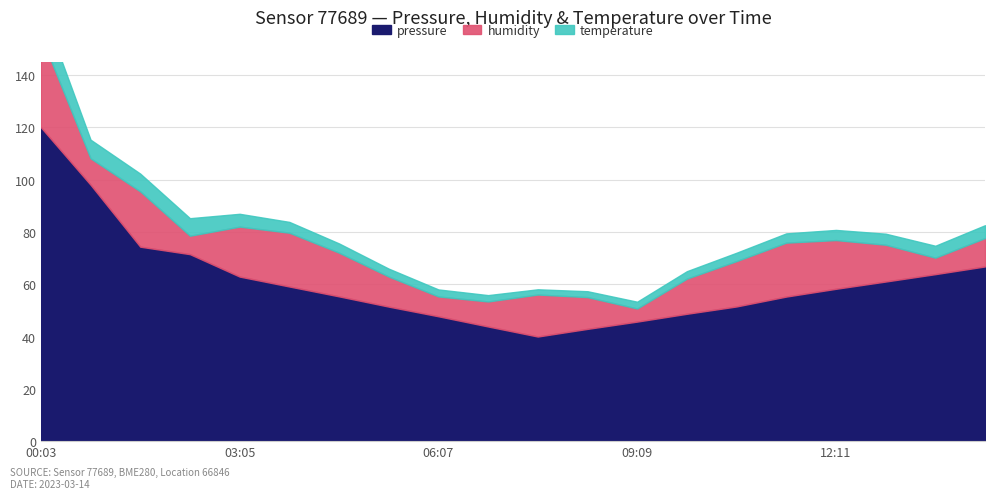

List the labels in order of humidity value, largest first.

00:03, 01:33, 11:25, 03:50, 03:05, 12:11, 10:40, 04:36, 07:38, 12:56, 09:54, 08:23, 05:21, 14:27, 00:48, 06:52, 06:07, 02:19, 13:42, 09:09